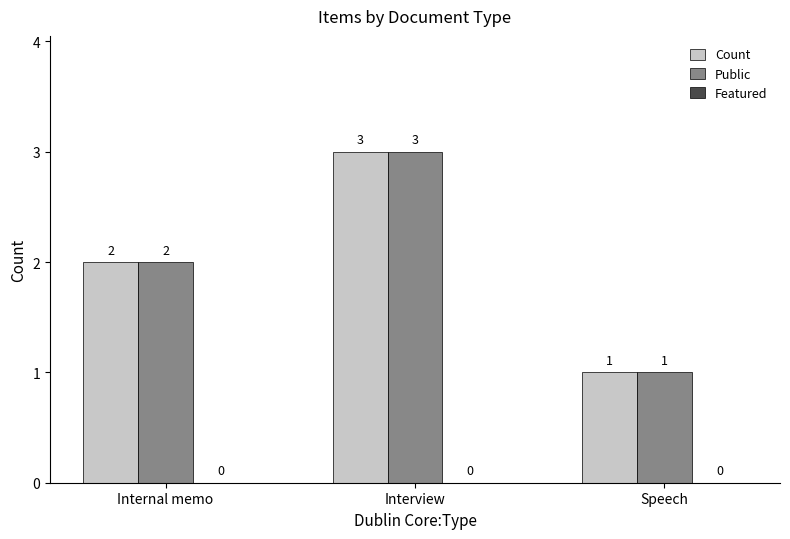

How many bars are there in total?

6